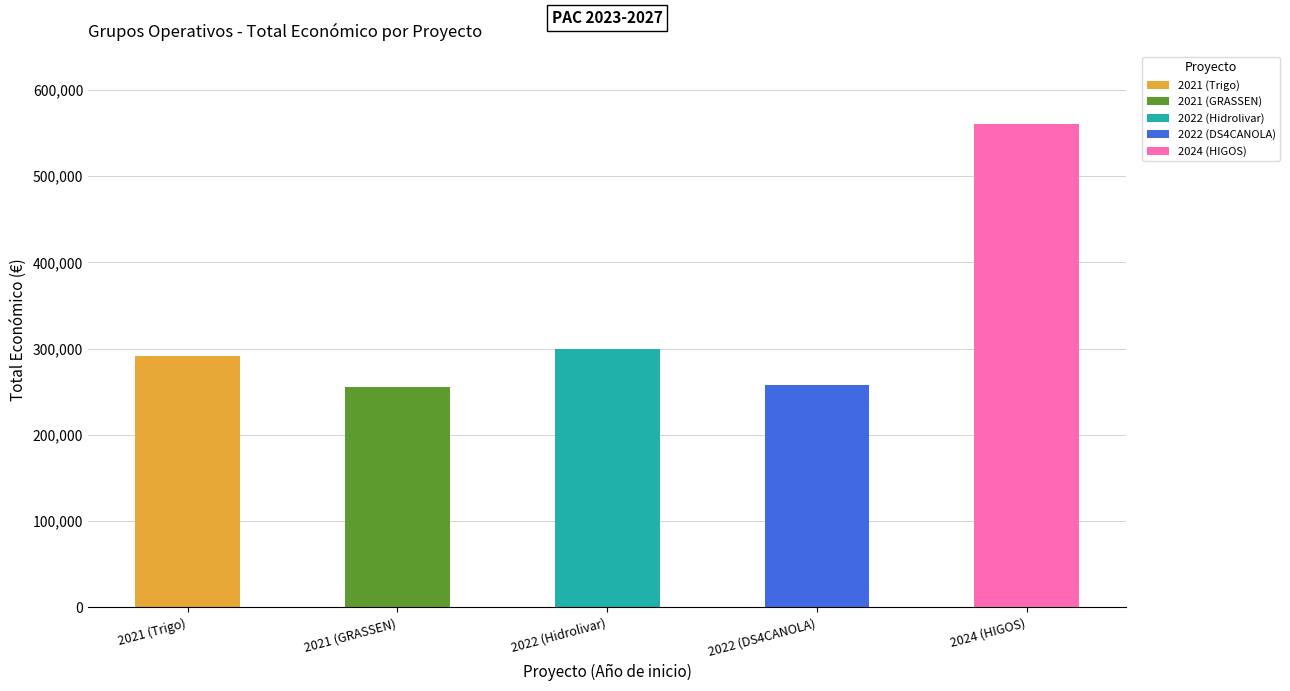

The chart shows a value of 517541 at 2021 (Trigo). True or false?

False